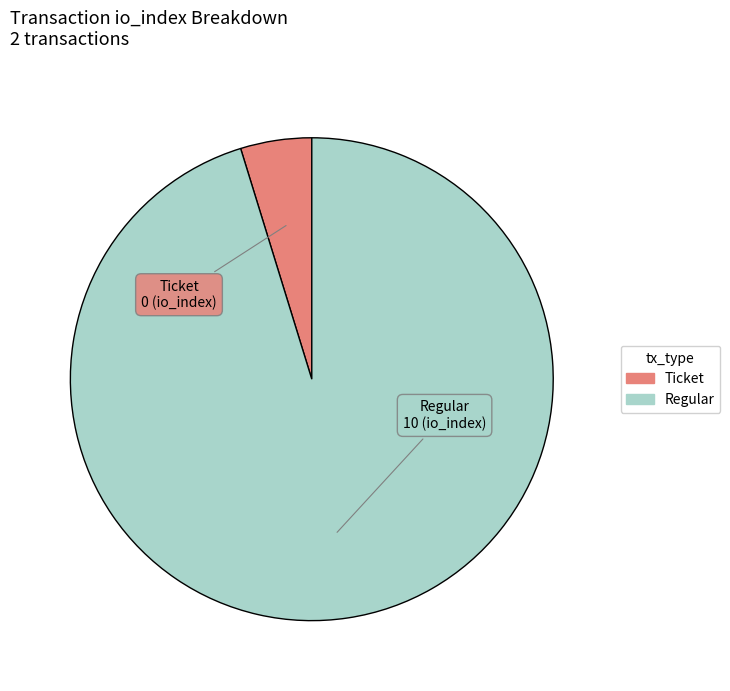

How many segments does this pie chart have?

2